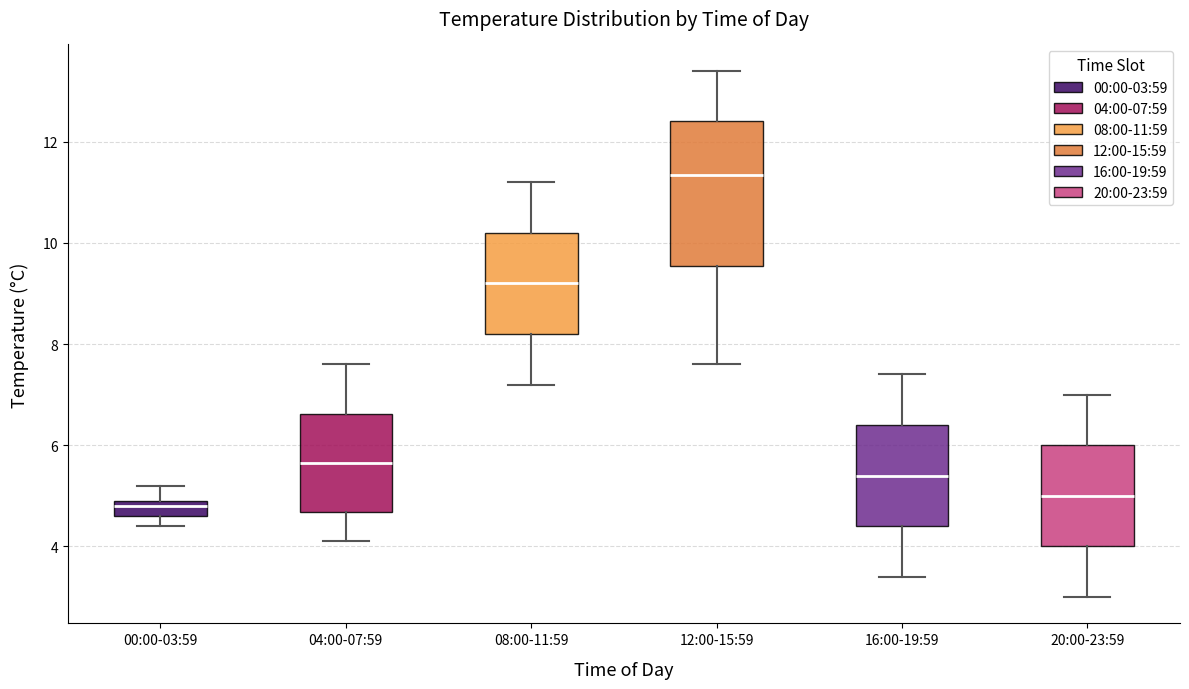

Where is the lower edge of the box for 08:00-11:59 on the y-axis? The values are not printed on the chart, so give them approximately, as read against the axis.

8.2